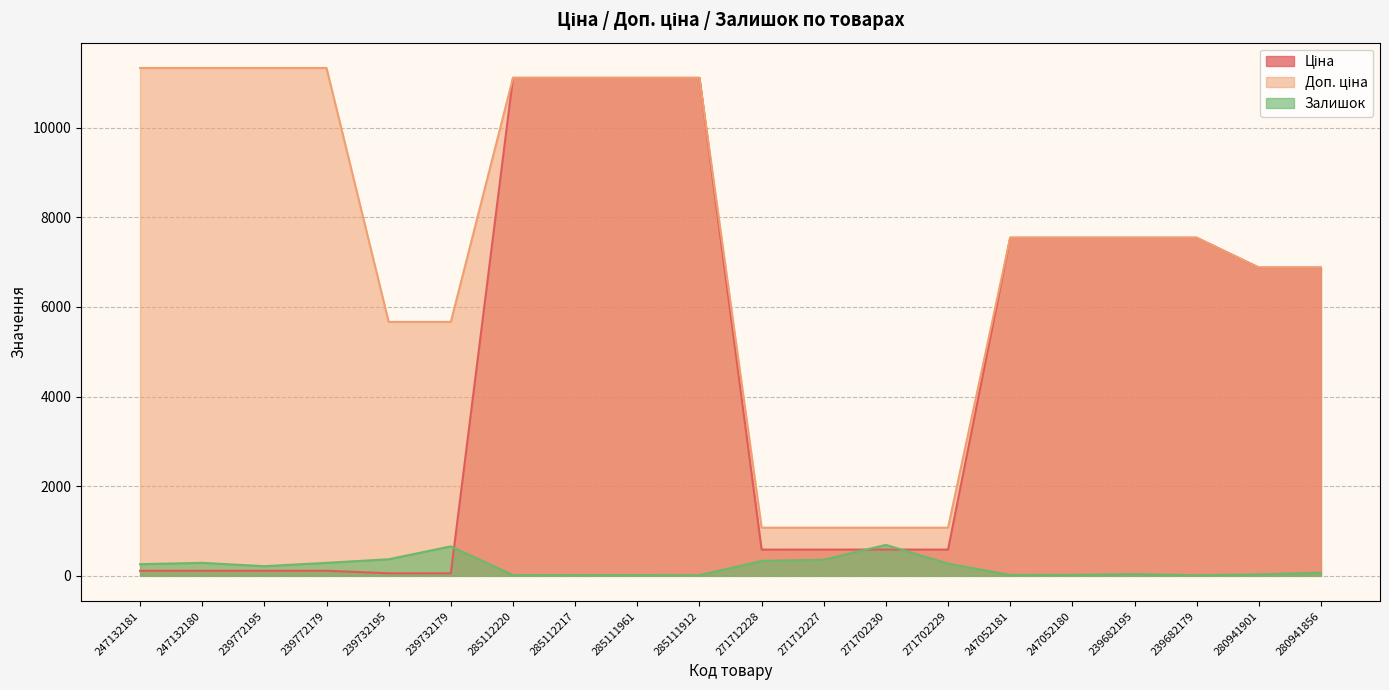

Does the chart display data point markers on the line(s)?

No